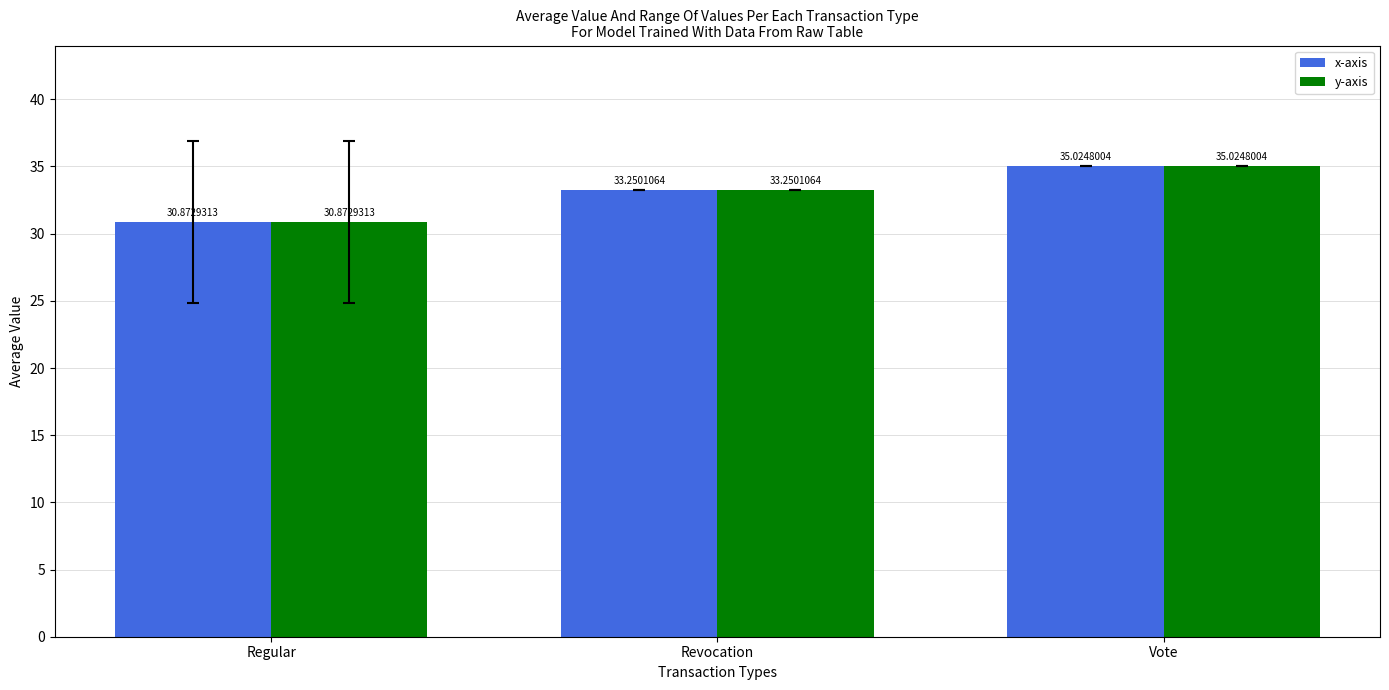

What is the approximate value of y-axis at Regular?

30.9